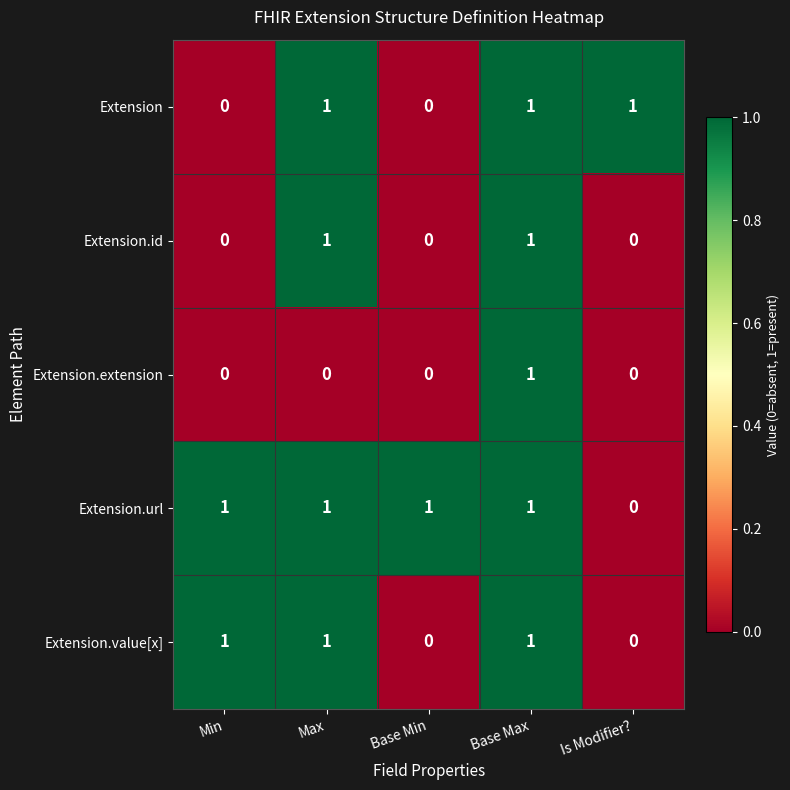

The Extension.id series shows 2 at Max. True or false?

False